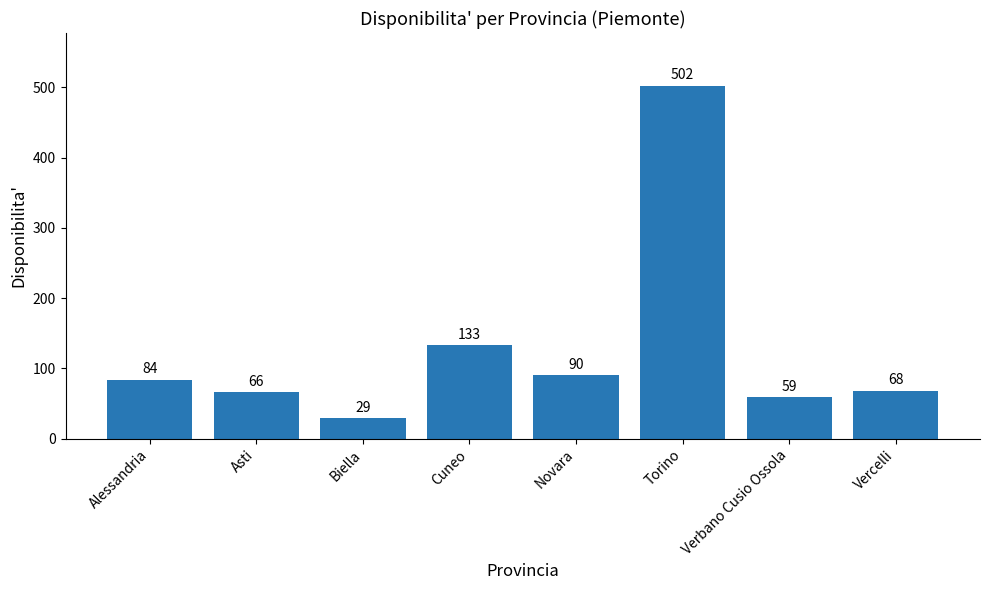

Rank the categories by value from lowest to highest.

Biella, Verbano Cusio Ossola, Asti, Vercelli, Alessandria, Novara, Cuneo, Torino